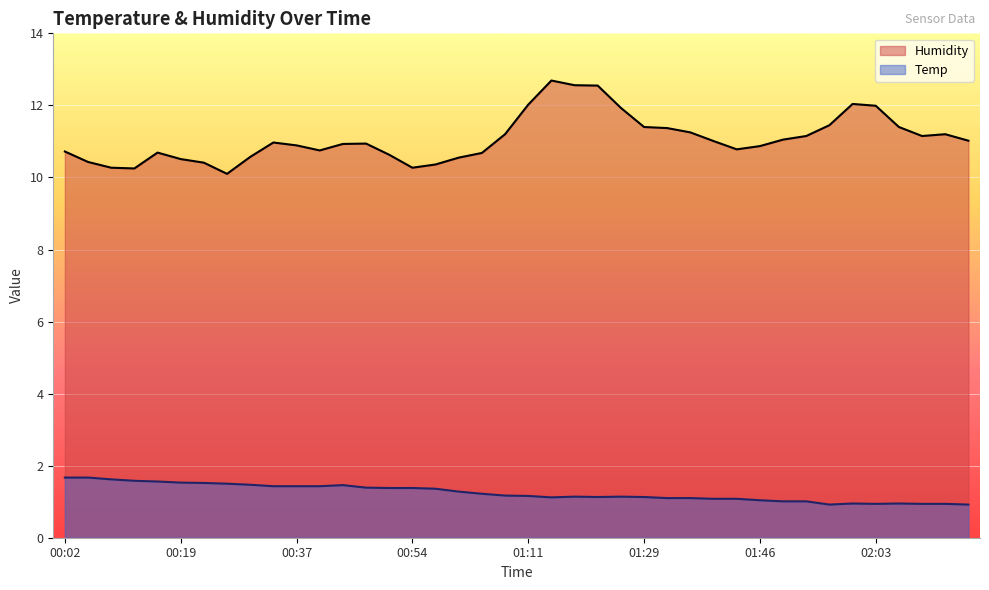

True or false: Humidity and Temp cross at least once.

False